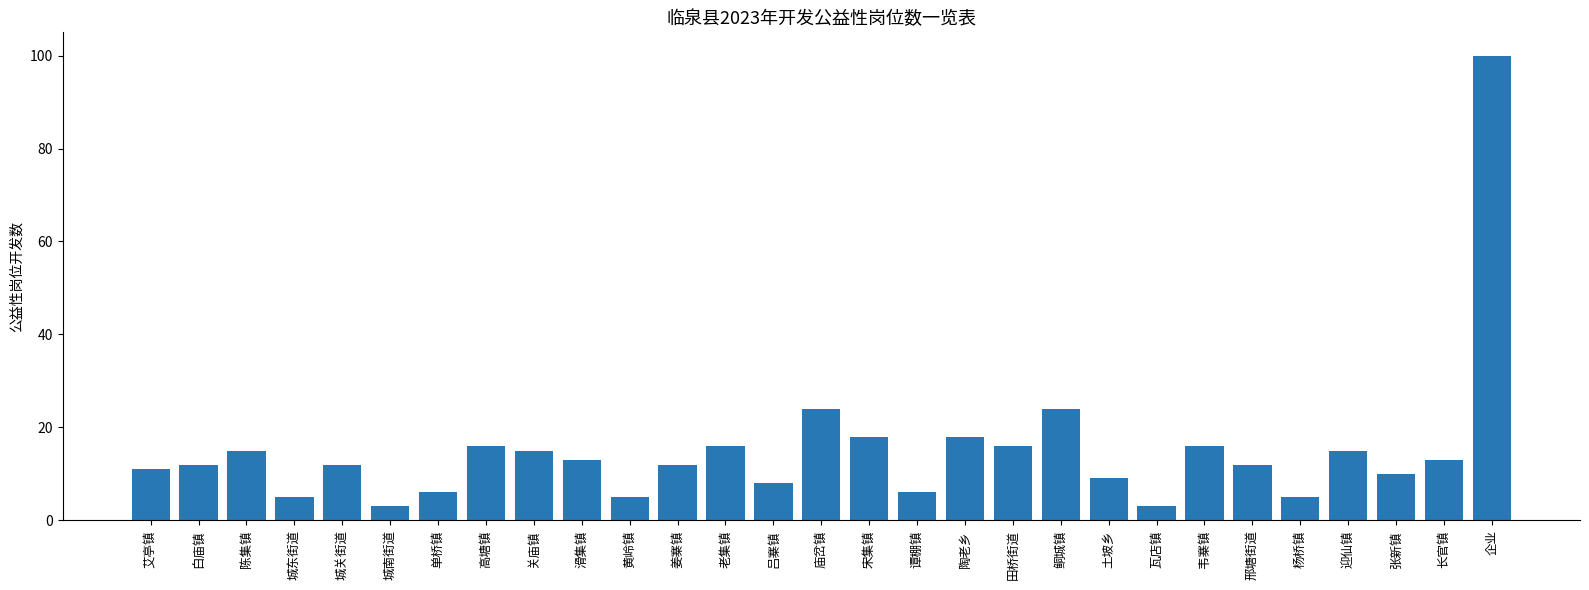

The value at 高塘镇 is 16. True or false?

True